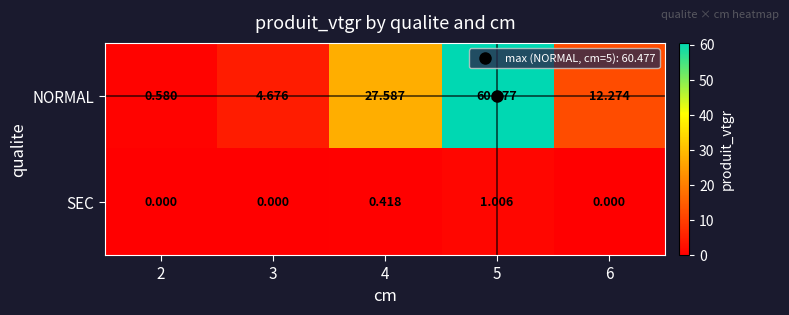

Is the value of NORMAL at 2 greater than the value of SEC at 5?

No